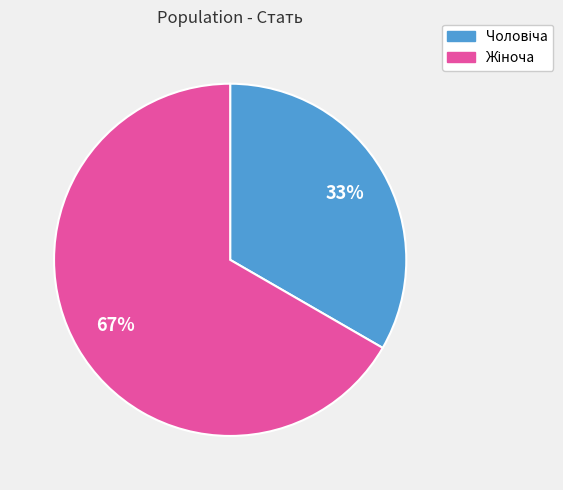

To the nearest percent, what is the average slice percentage?

50%